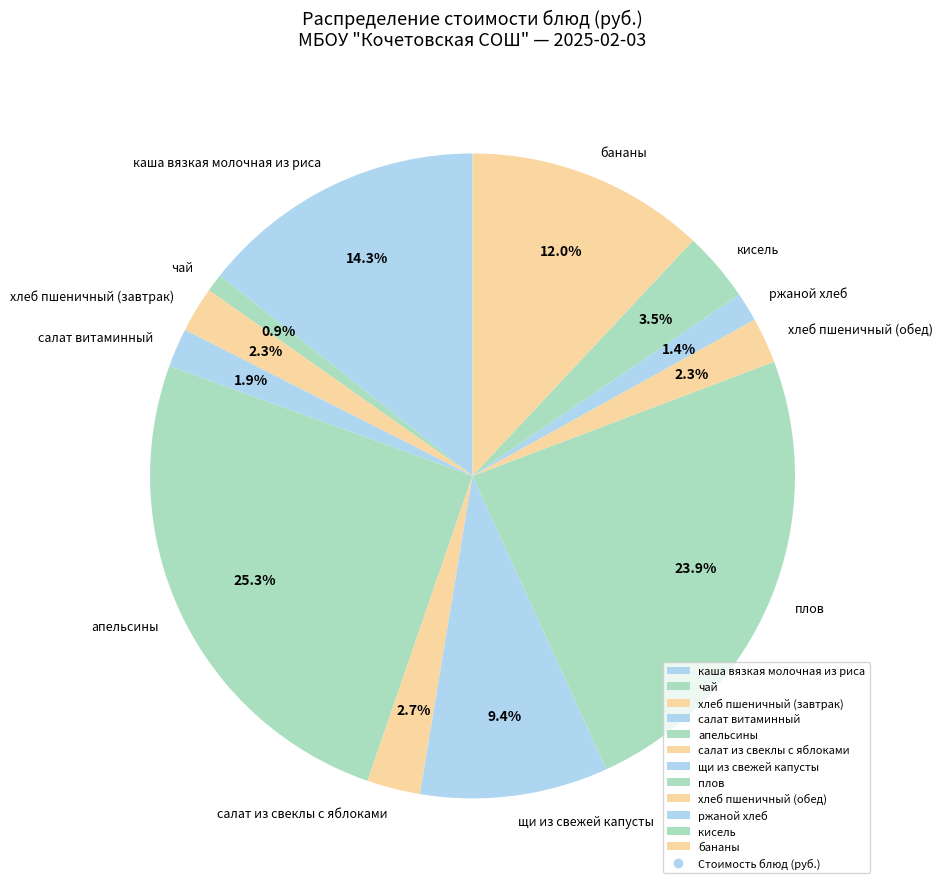

What percentage is the апельсины slice, to the nearest percent?

25%